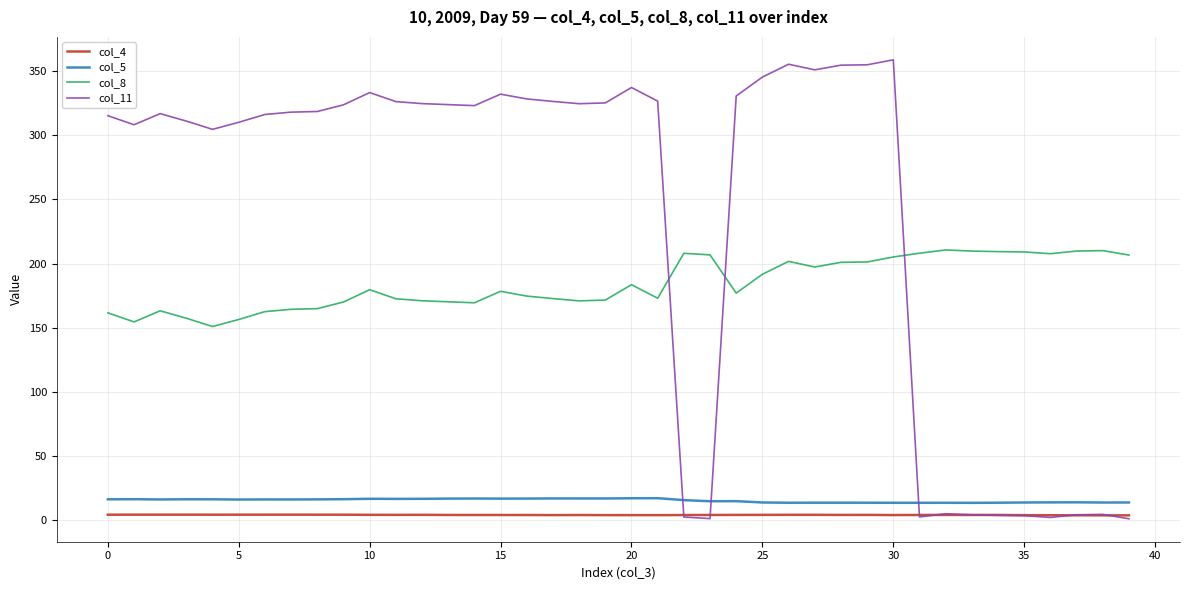

What are all the series names shown in the legend?

col_4, col_5, col_8, col_11